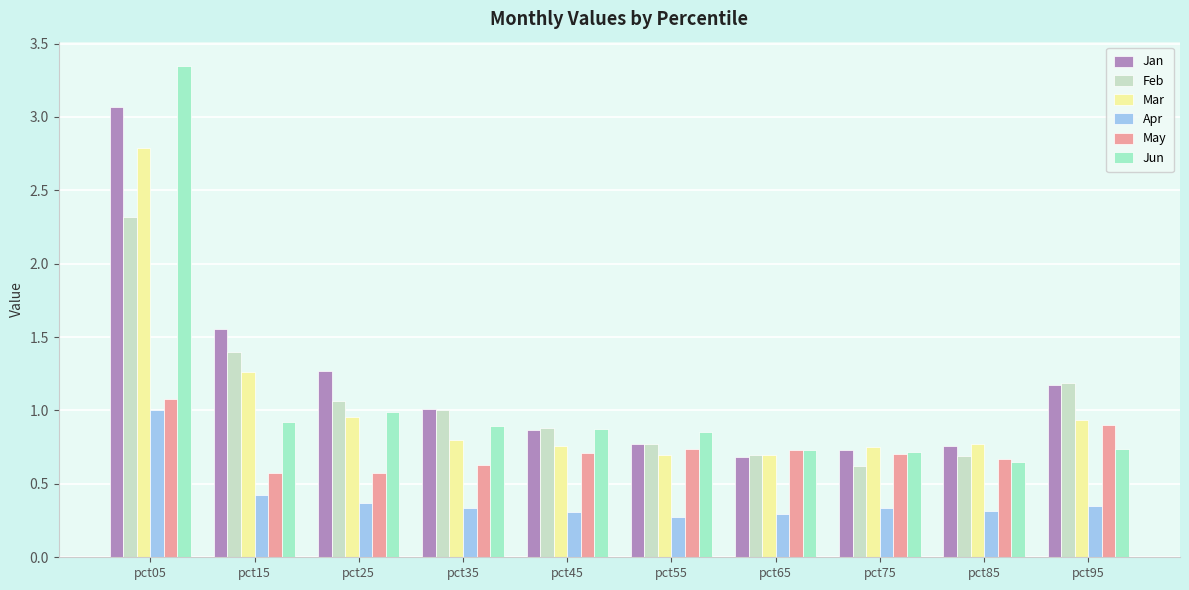

The Feb series shows 1.4 at pct15. True or false?

True